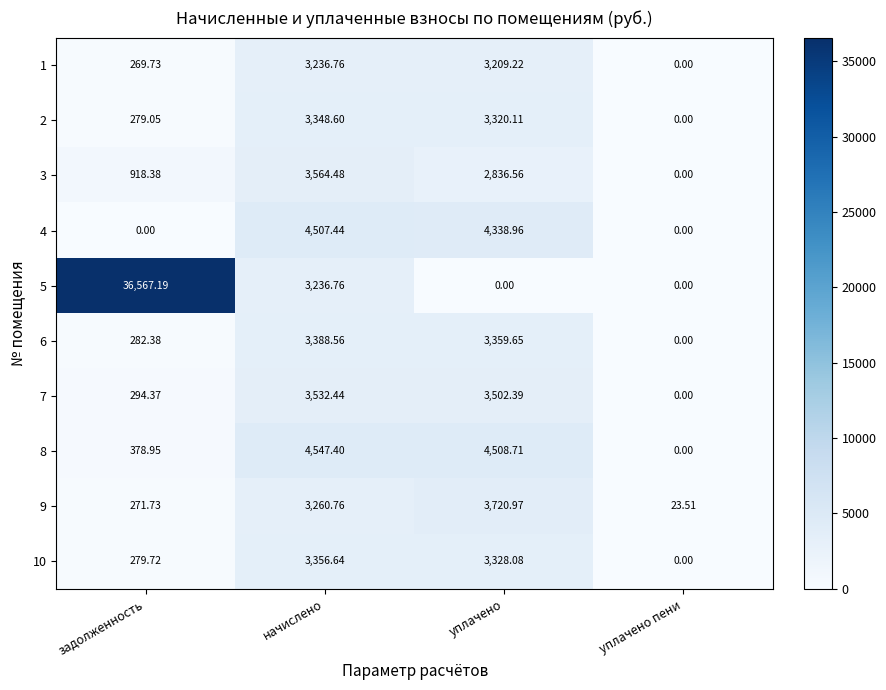

How many distinct data groups are displayed?

10